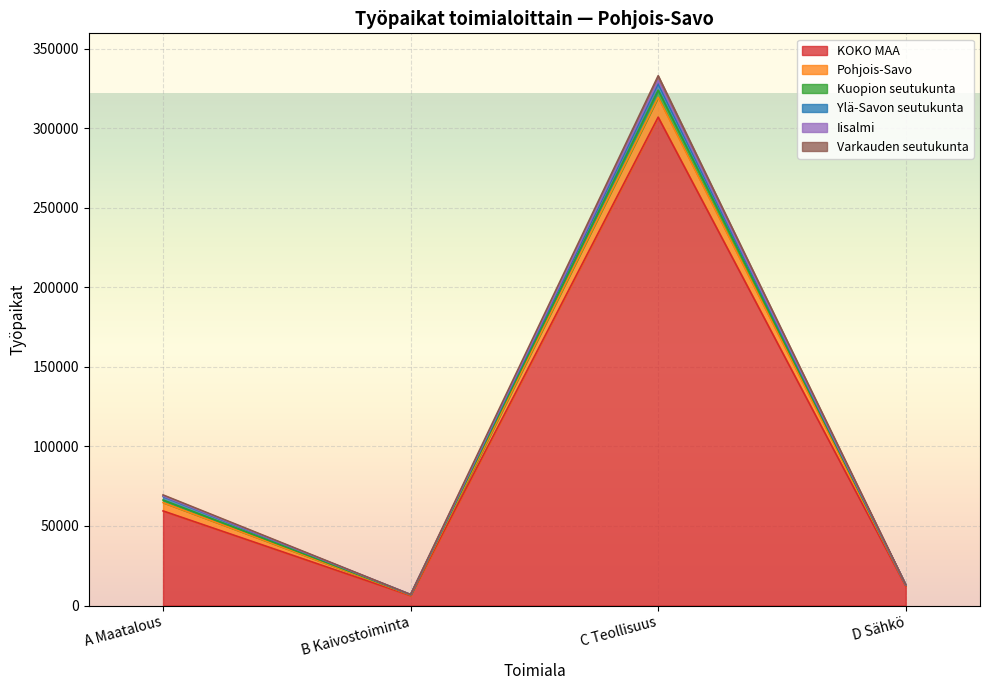

What is the average value of the Ylä-Savon seutukunta series?

1066